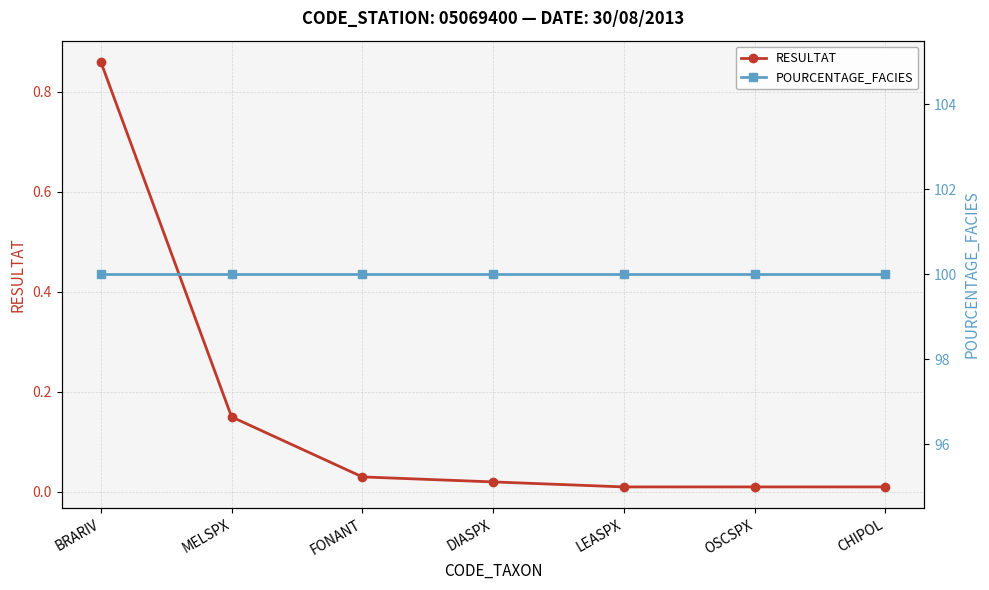

List the labels in order of POURCENTAGE_FACIES value, smallest first.

BRARIV, MELSPX, FONANT, DIASPX, LEASPX, OSCSPX, CHIPOL